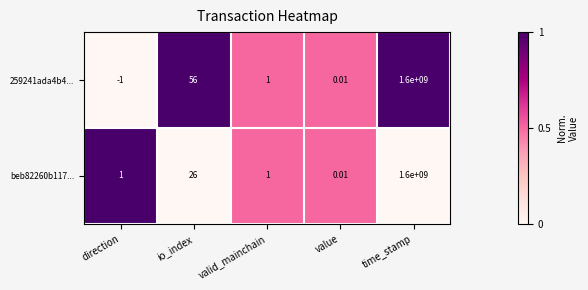

Is the value of beb82260b117... at value greater than the value of 259241ada4b4... at direction?

Yes